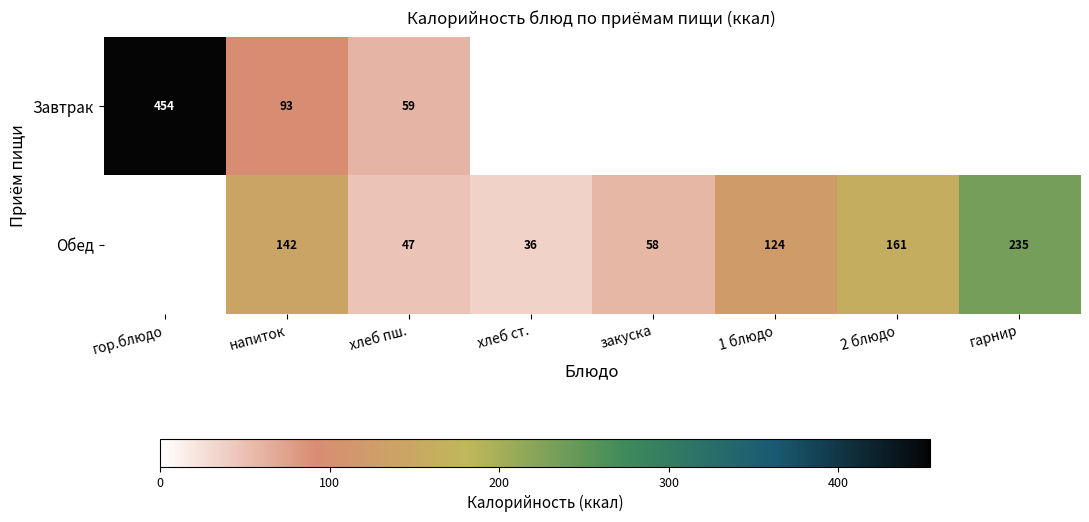

What is the total value across all series at напиток?

235